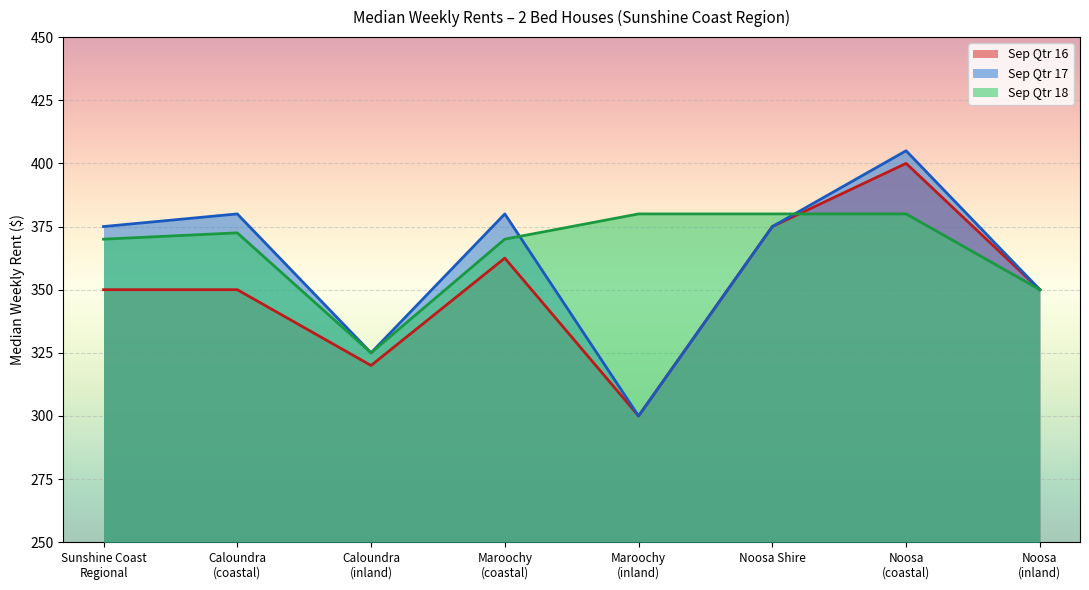

What position from the right is Maroochy
(coastal)?

5